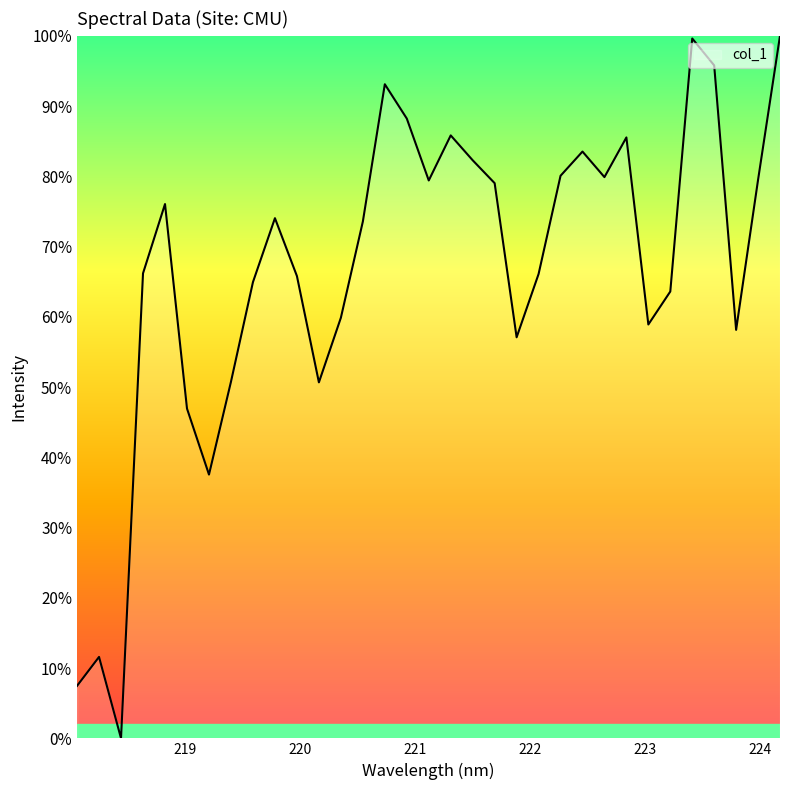

What is the maximum value shown in the chart?

100.0